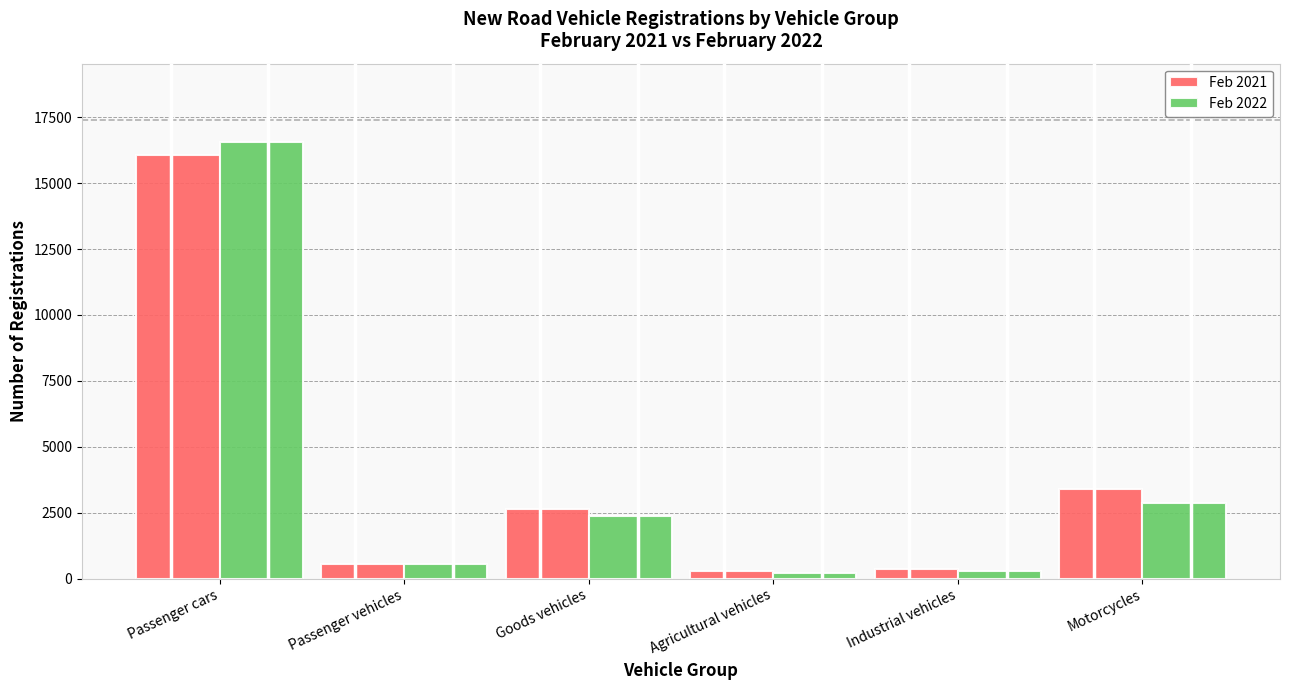

At which category is the sum across all series the highest?

Passenger cars